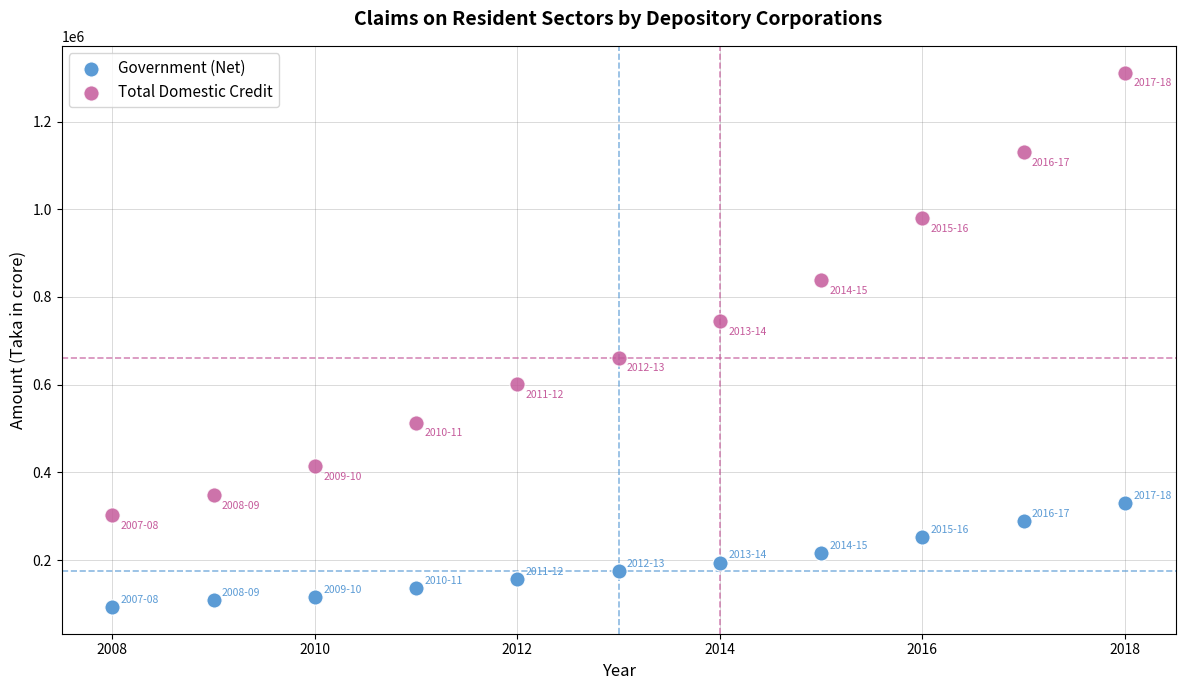

Across all data points, what is the range of X values (max minus min)?

10.0